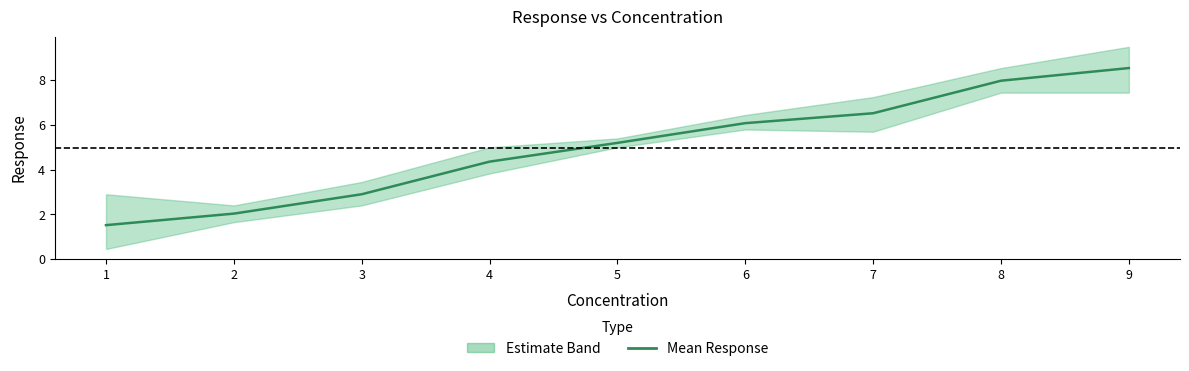

Where is the data nearest to the value 5?

5